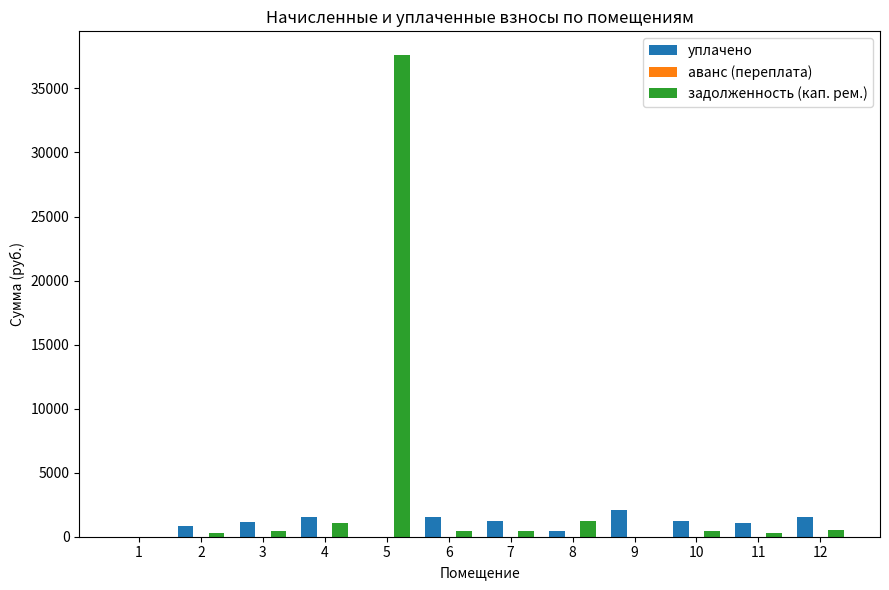

What is the highest value of the уплачено series?

2116.6